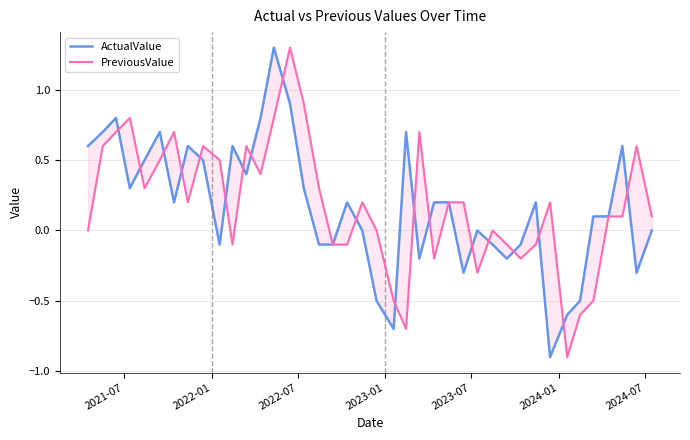

Is this an area chart (filled region under the line)?

No